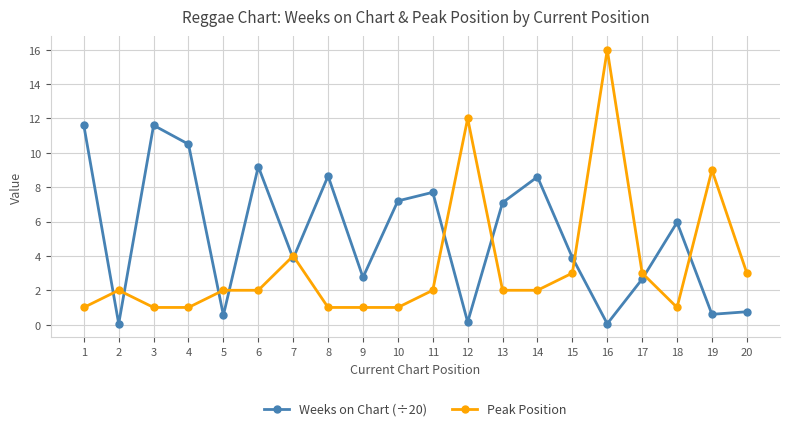

Which category has the highest value in the Peak Position series?

16